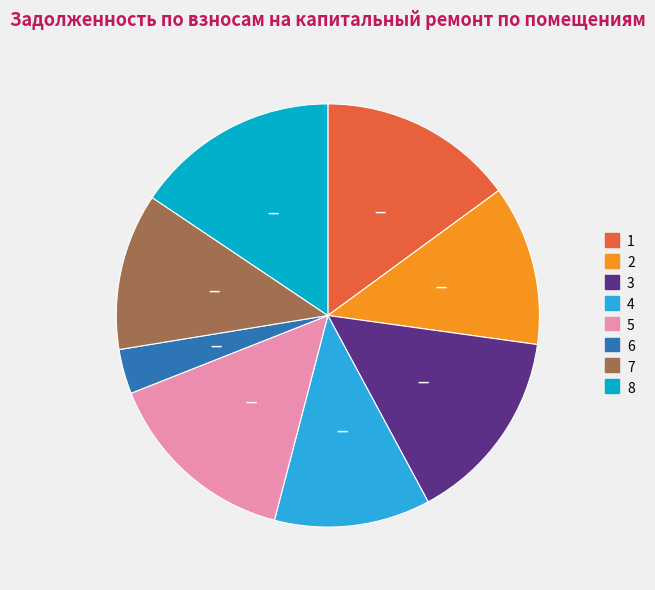

Which slice is the largest?

8